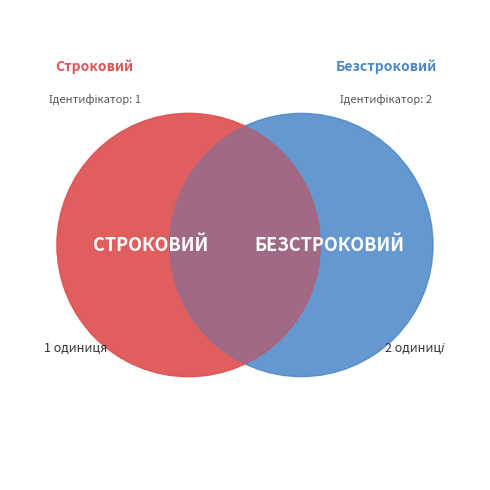

What is the change in value from Строковий to Безстроковий?

+1